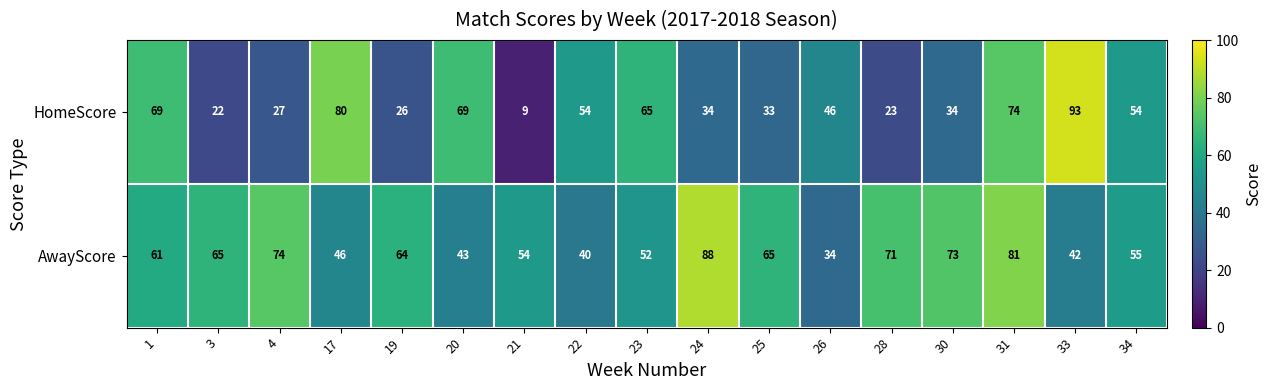

What is the spread (max minus min) of values at 22?

14